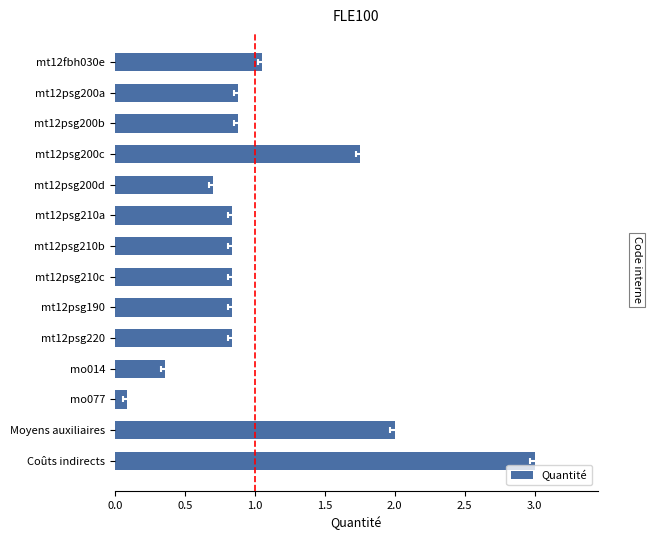

What is the difference between the maximum and minimum values?

2.9